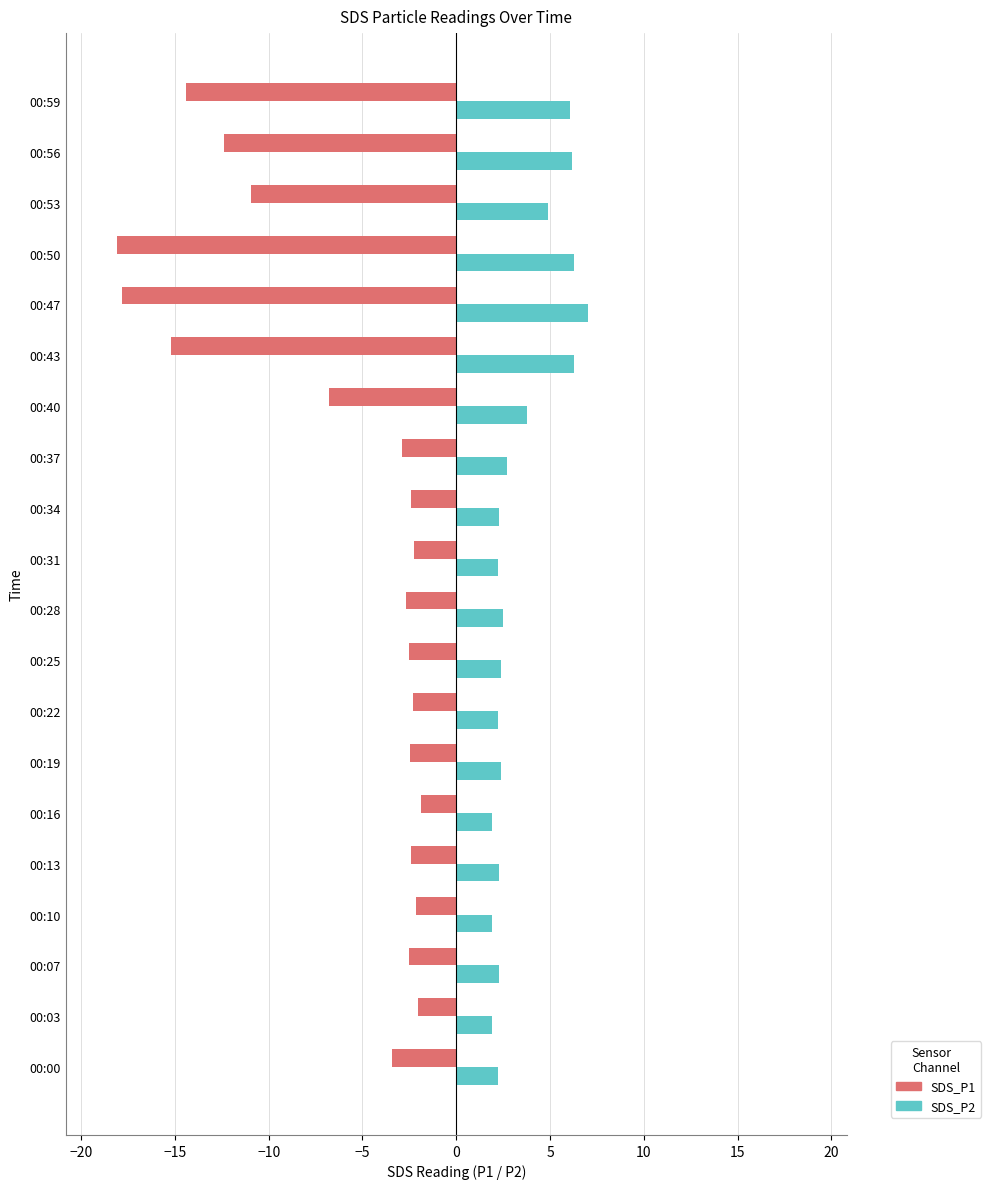

Which series has the largest total across all categories?

SDS_P2